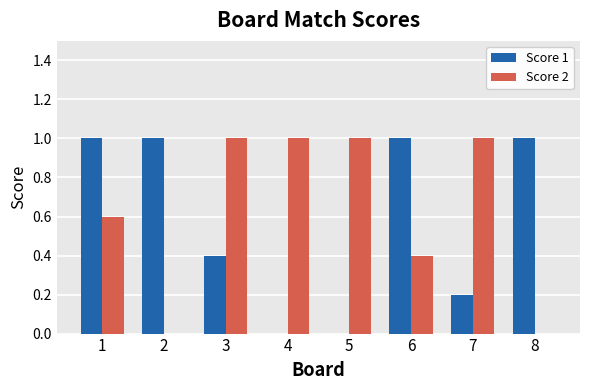

The value of Score 2 at 6 is 0.2. True or false?

False